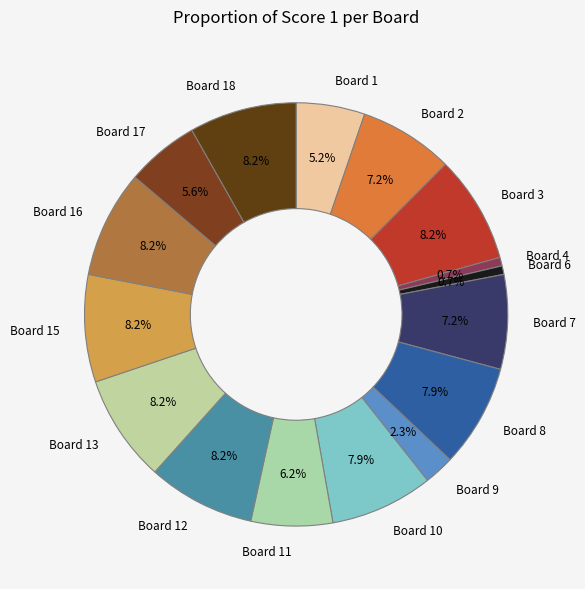

To the nearest percent, what is the difference between the largest and smallest slice percentages?

8%